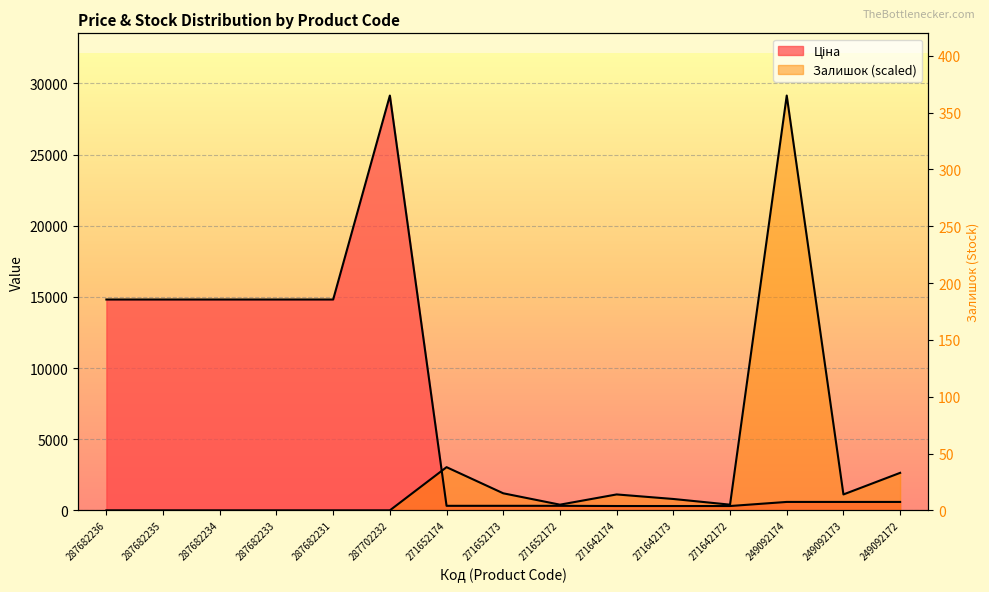

What is the average value of the Ціна series?

7125.5